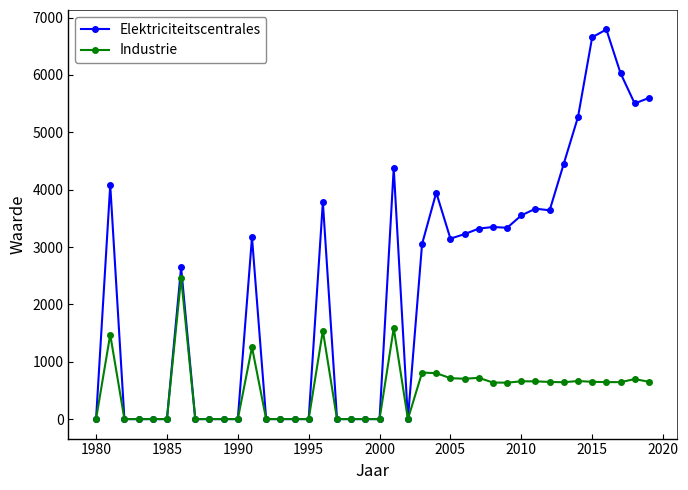

What is the sum of all Industrie values?

19902.3